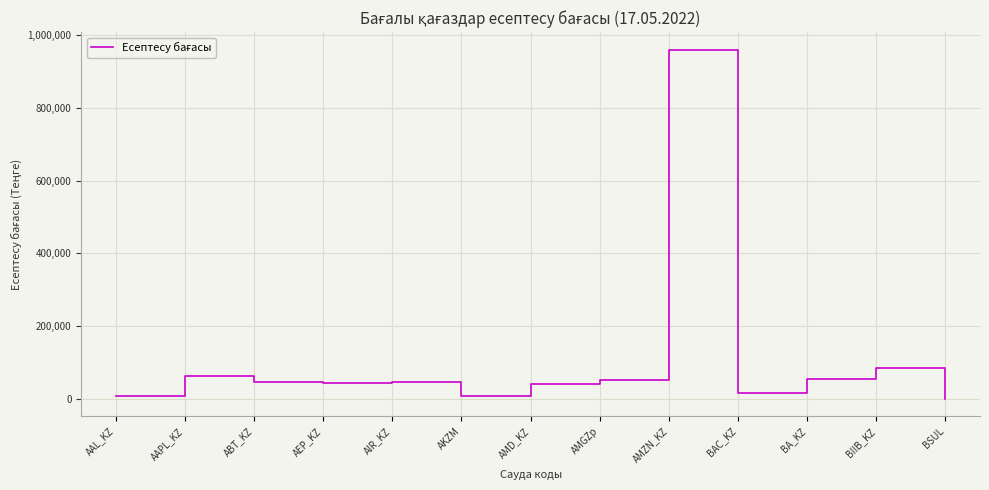

Is it true that the value at AMGZp is 52401.4?

True